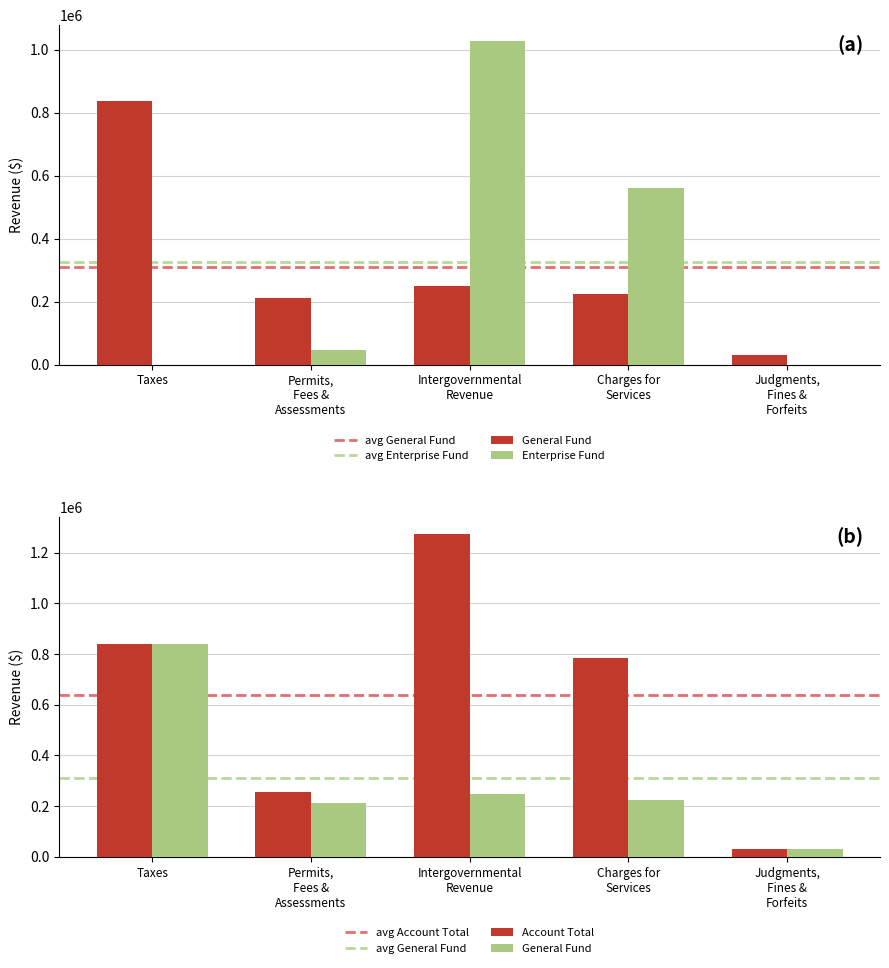

Which series has the widest spread of values?

Enterprise